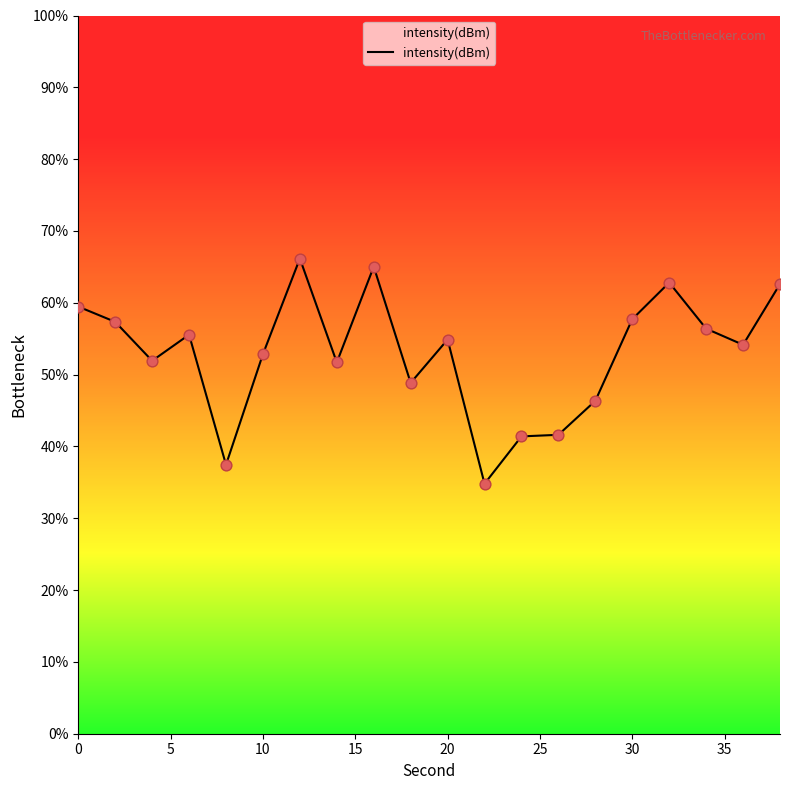

What is the greatest value displayed?

66.2